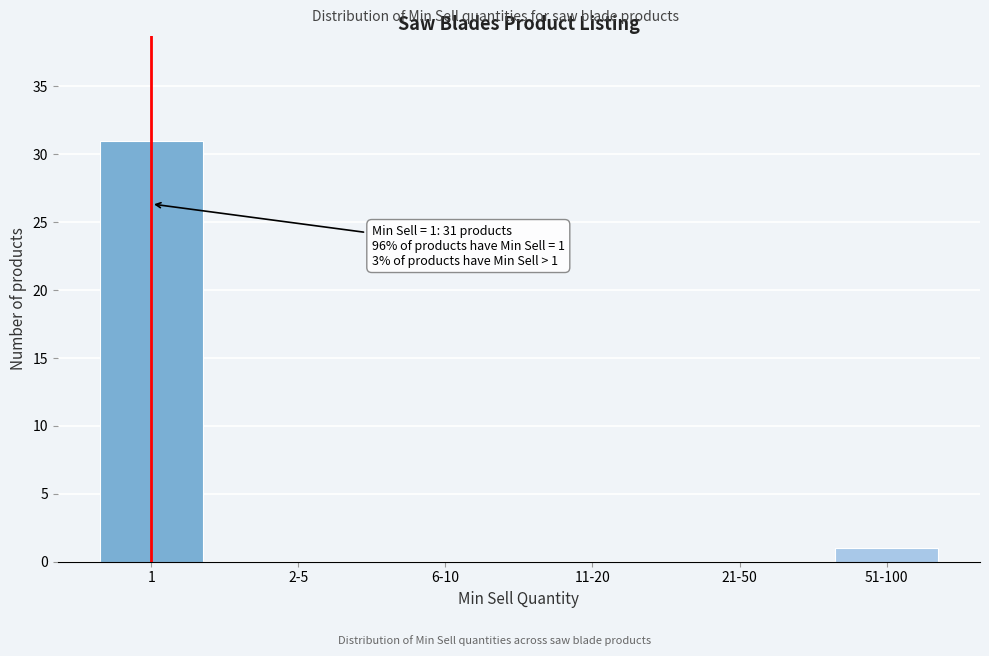

Reading left to right, list all the values displayed in this chart.

1=31	2-5=0	6-10=0	11-20=0	21-50=0	51-100=1